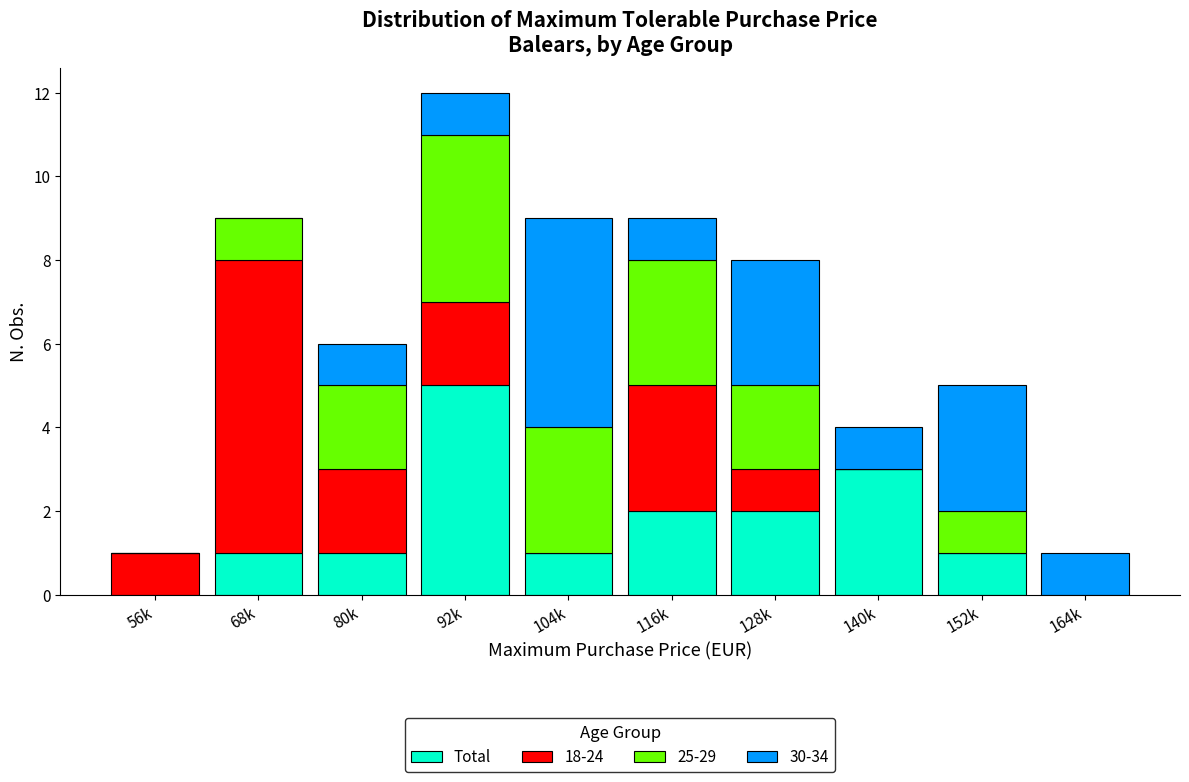

What is the total value across all series at 140k?

4